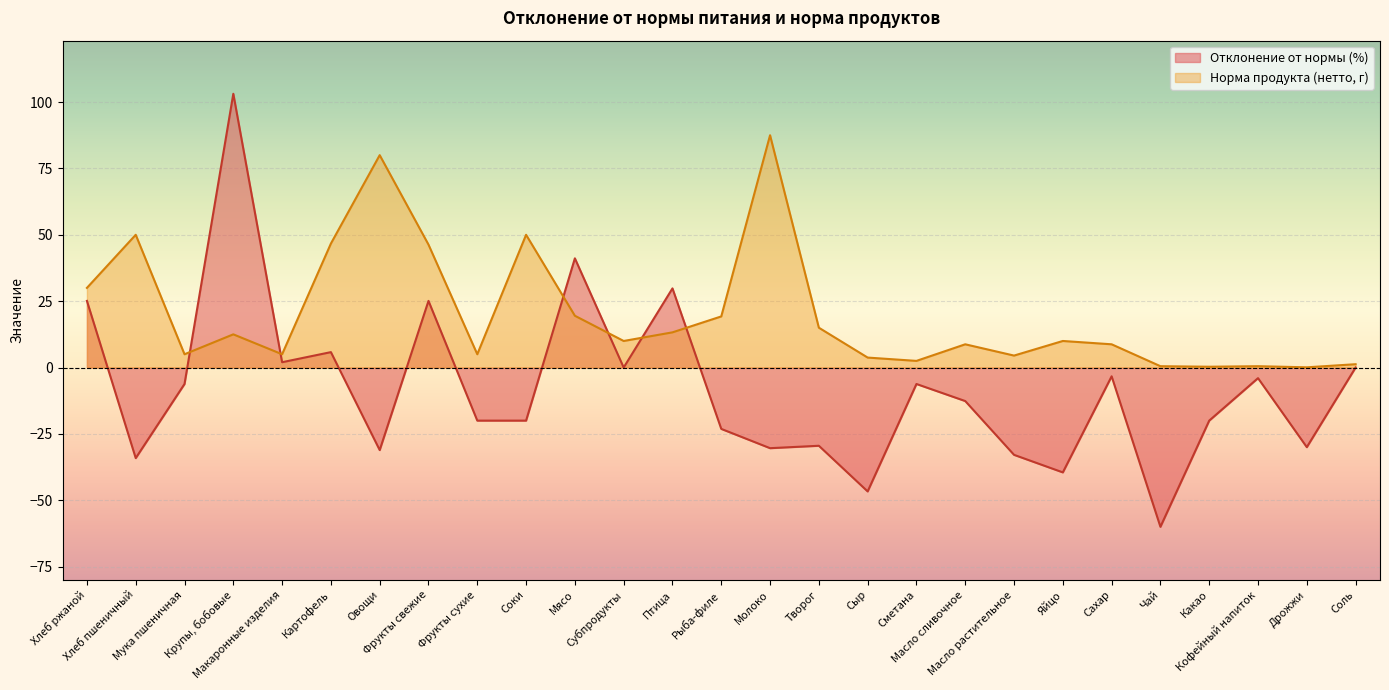

At which label is Отклонение от нормы (%) closest to 21?

Хлеб ржаной